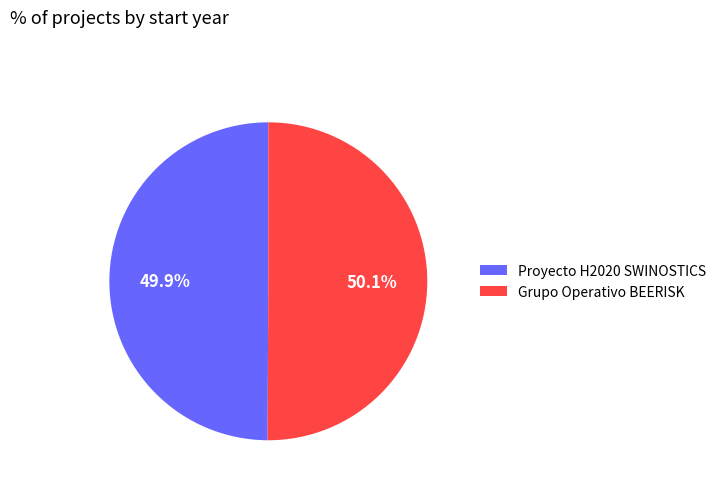

What percentage is NOT represented by Grupo Operativo BEERISK?

49.9%